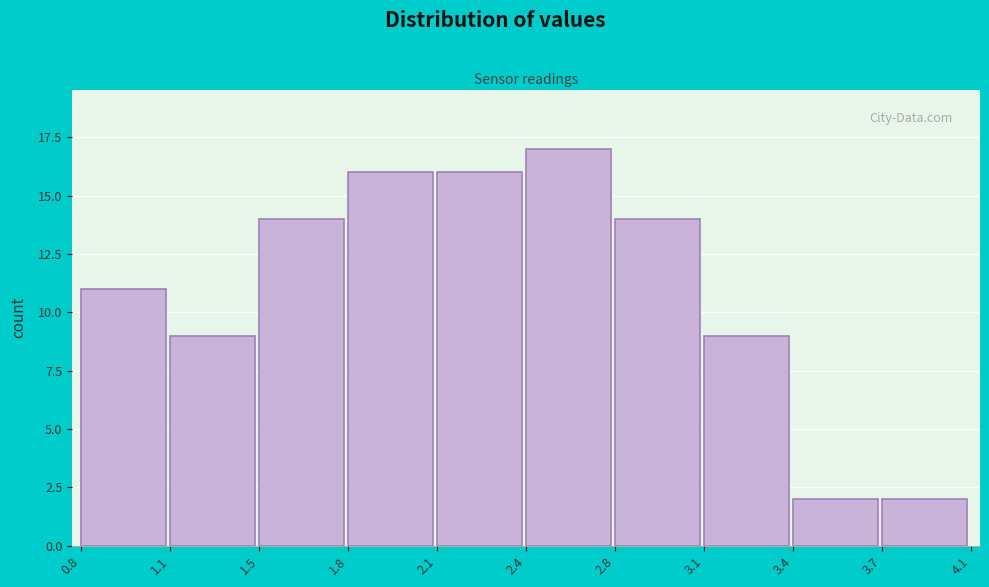

Reading left to right, list all the values displayed in this chart.

11	9	14	16	16	17	14	9	2	2